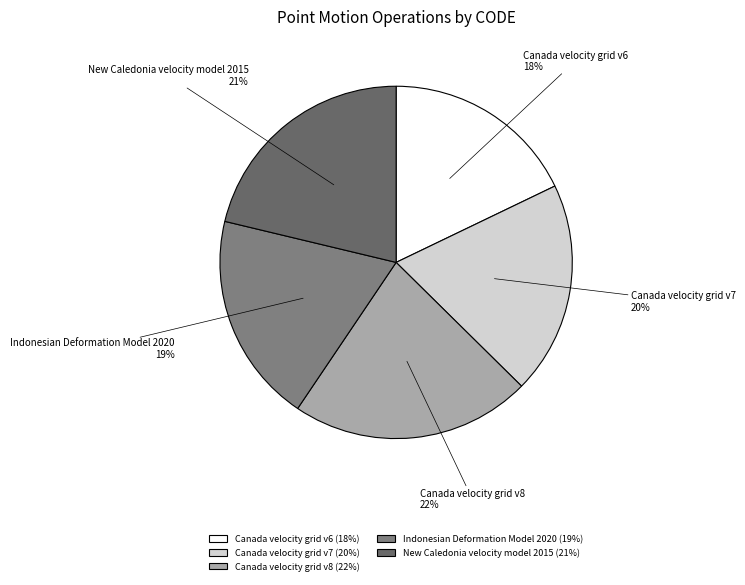

Which slice is the smallest?

Canada velocity grid v6